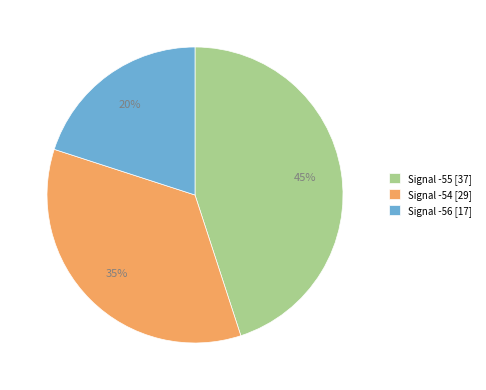

The Signal -54 [29] slice represents 35% of the pie. True or false?

True